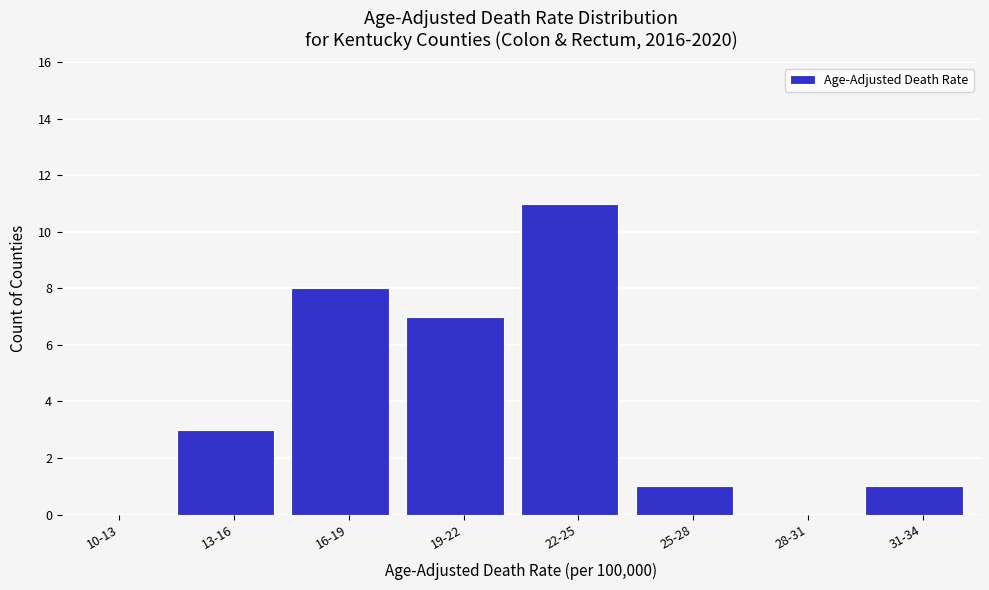

Reading left to right, extract all data points from this chart.

10-13=0	13-16=3	16-19=8	19-22=7	22-25=11	25-28=1	28-31=0	31-34=1